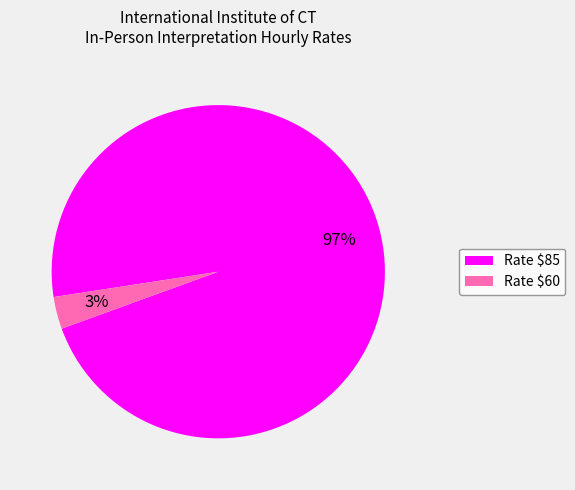

To the nearest percent, what percentage of the pie is Rate $85?

97%